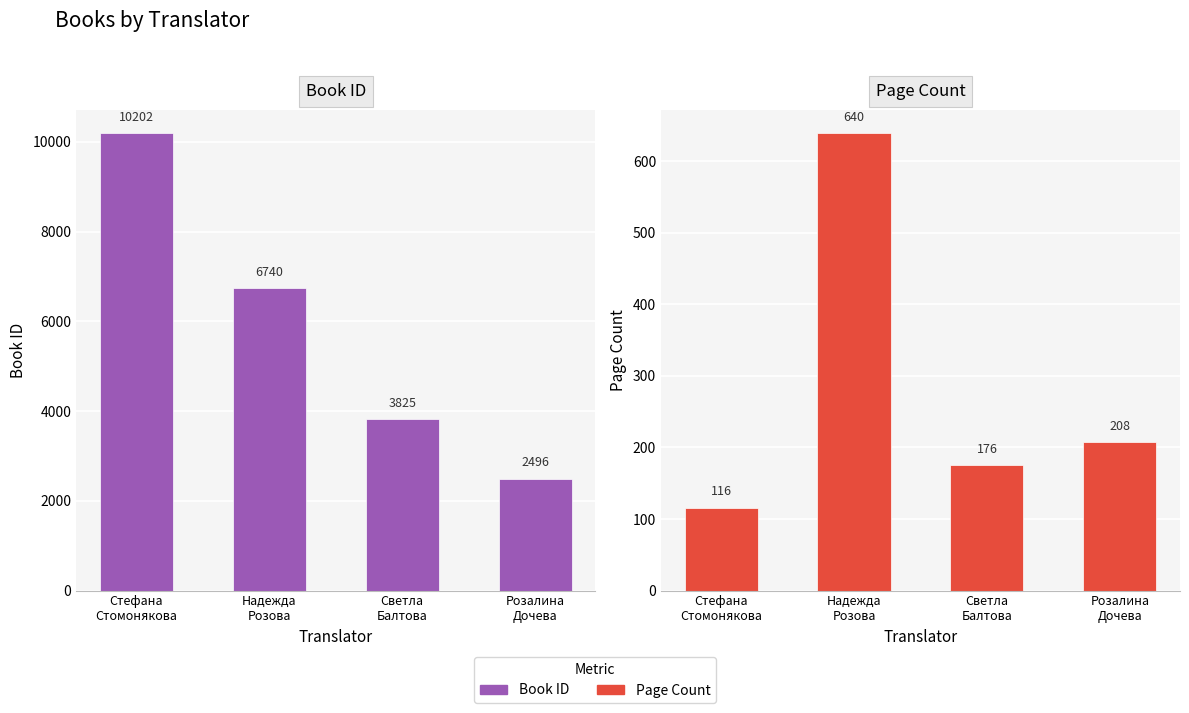

At which category is the sum across all series the highest?

Стефана
Стомонякова